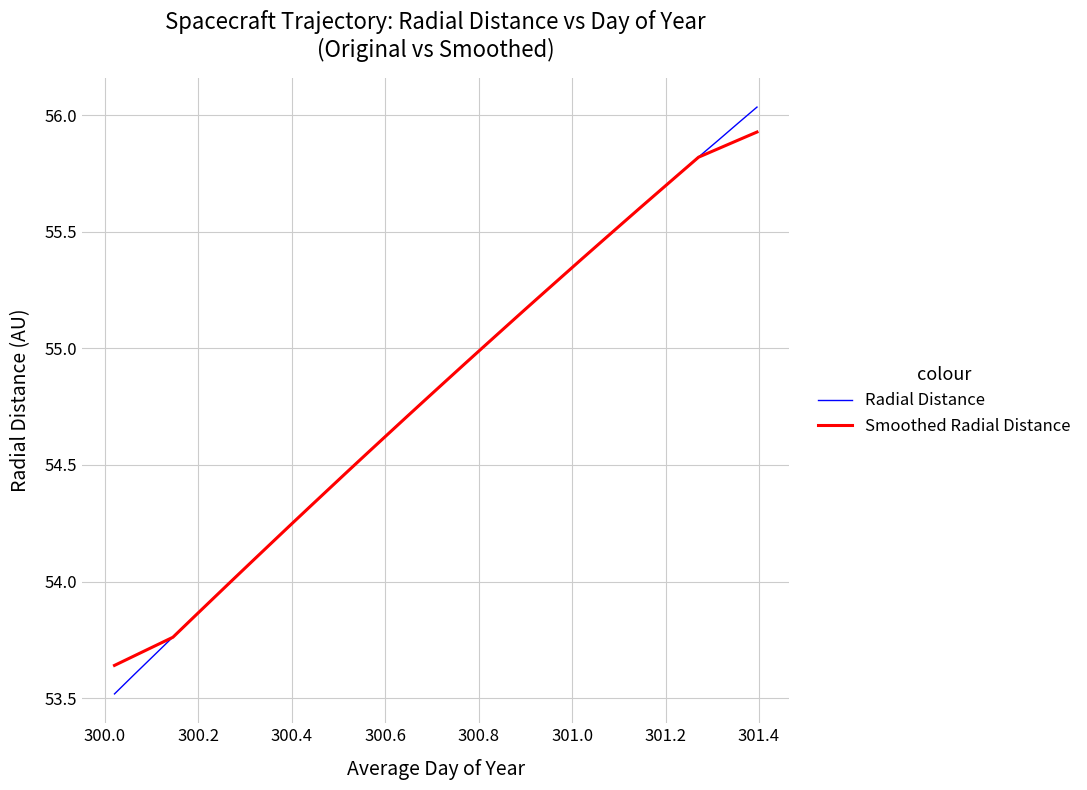

What is the difference between the maximum and minimum values in the Smoothed Radial Distance series?

2.3